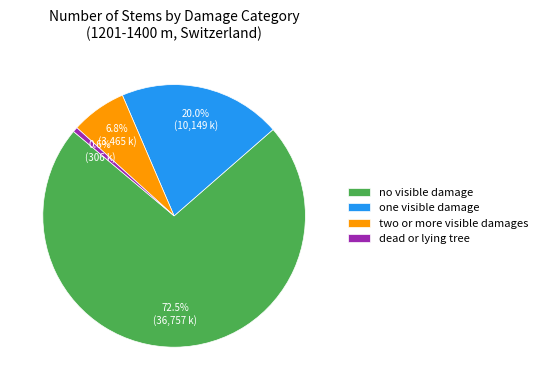

Is there any slice that represents more than half of the pie?

Yes